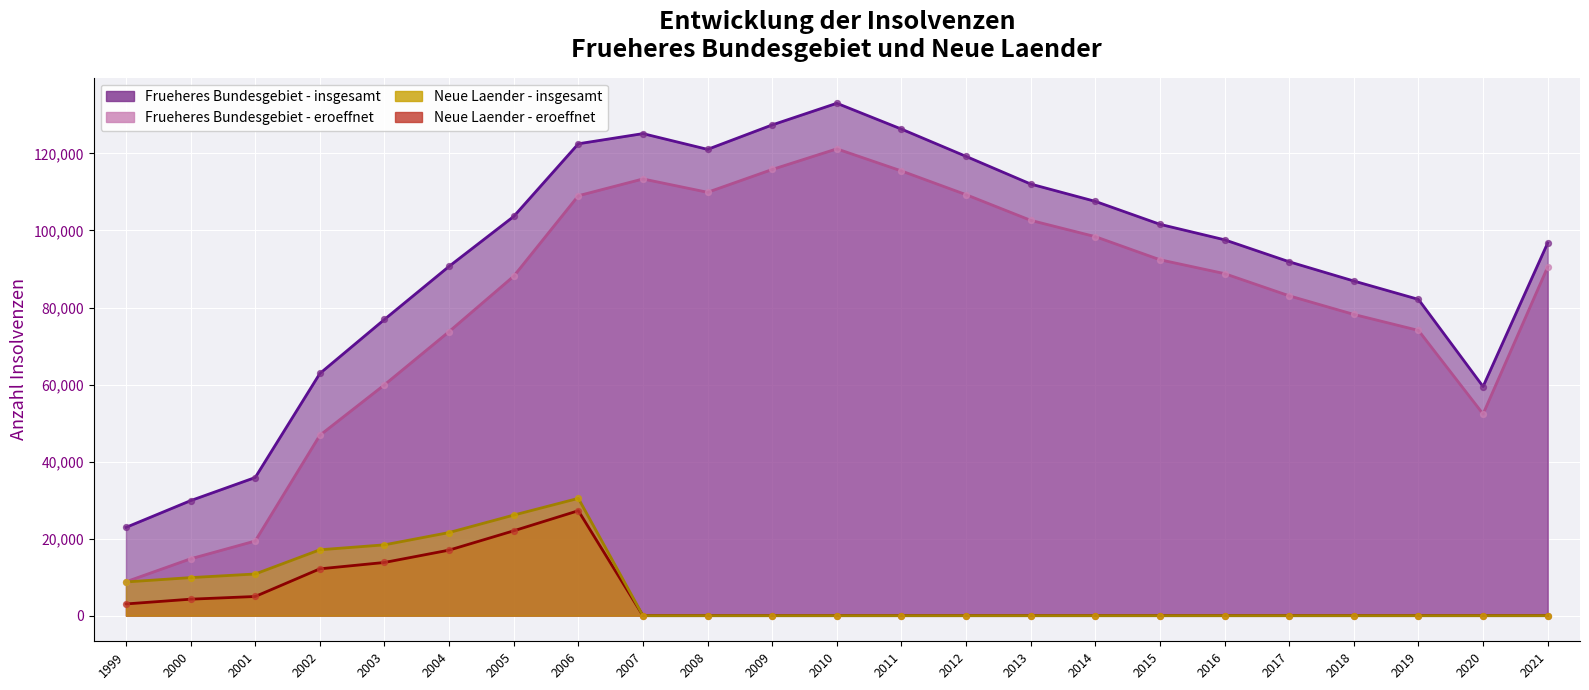

Which series reaches the minimum Y coordinate?

Neue Laender - eroeffnet